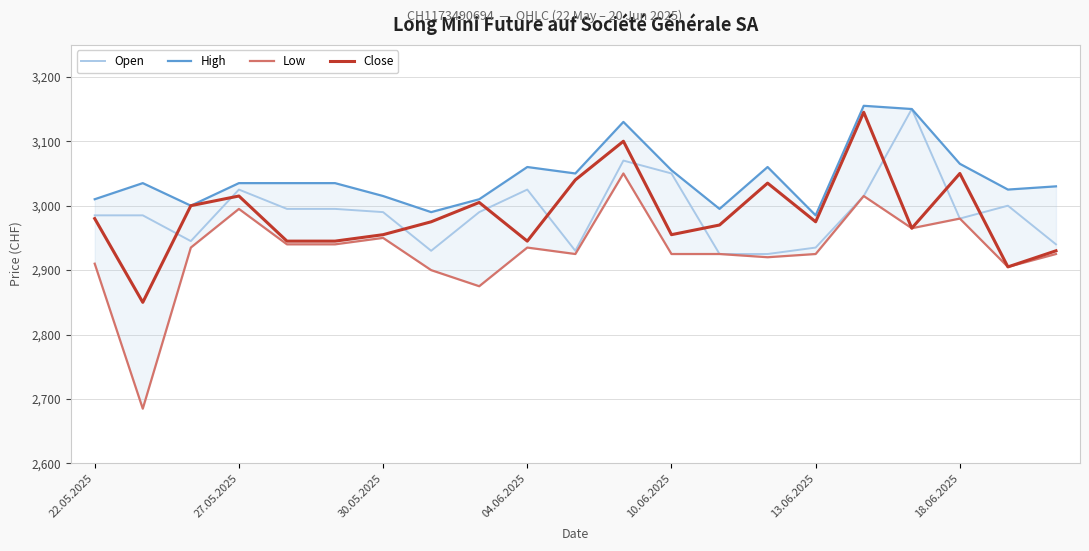

Reading right to left, list all the values displayed in this chart.

Open: 2940	3000	2980	3150	3015	2935	2925	2925	3050	3070	2930	3025	2990	2930	2990	2995	2995	3025	2945	2985	2985
High: 3030	3025	3065	3150	3155	2985	3060	2995	3055	3130	3050	3060	3010	2990	3015	3035	3035	3035	3000	3035	3010
Low: 2925	2905	2980	2965	3015	2925	2920	2925	2925	3050	2925	2935	2875	2900	2950	2940	2940	2995	2935	2685	2910
Close: 2930	2905	3050	2965	3145	2975	3035	2970	2955	3100	3040	2945	3005	2975	2955	2945	2945	3015	3000	2850	2980